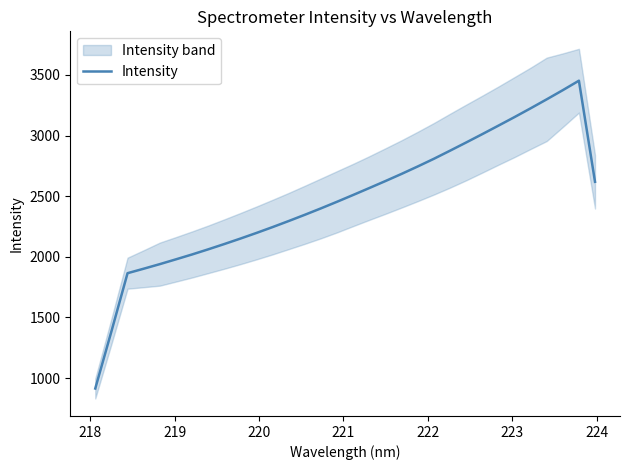

What is the difference between the maximum and minimum values?

2538.4